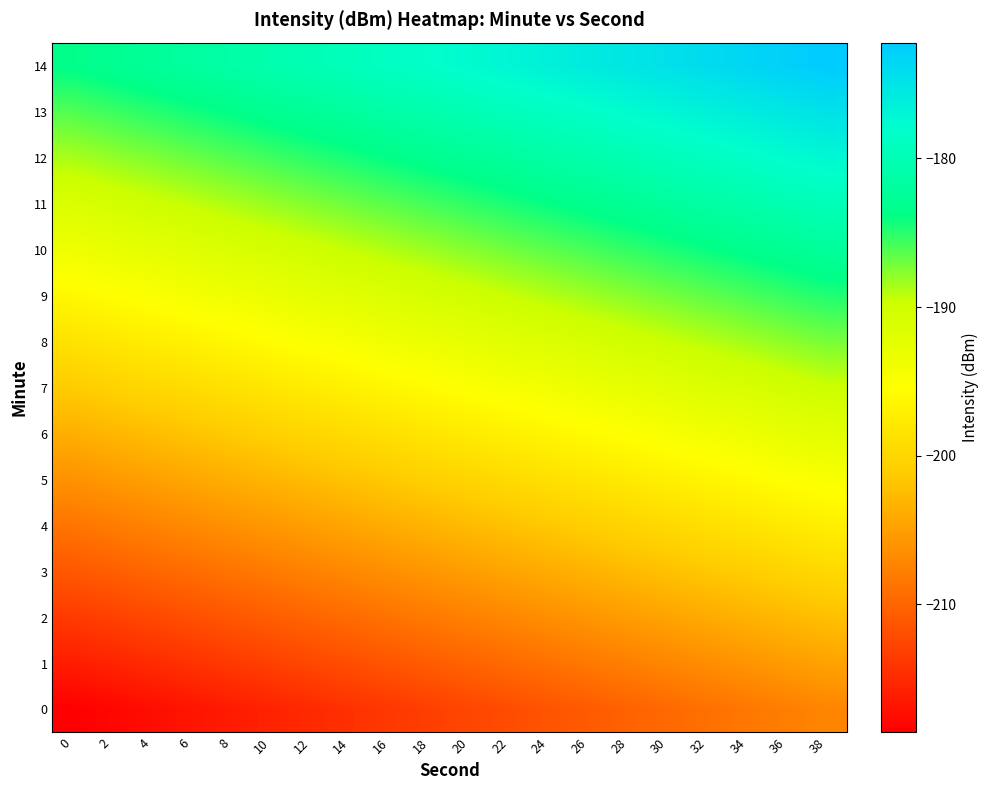

What is the maximum value shown in the chart?

-172.2